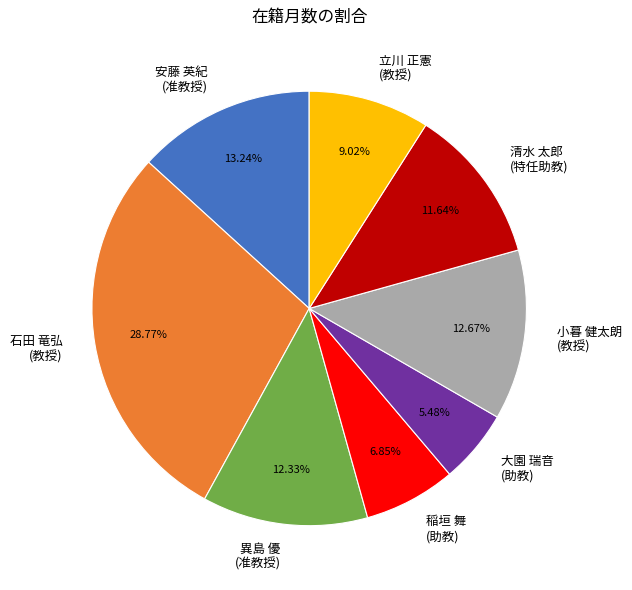

Is the sum of 安藤 英紀 (准教授) and 石田 竜弘 (教授) greater than half?

No